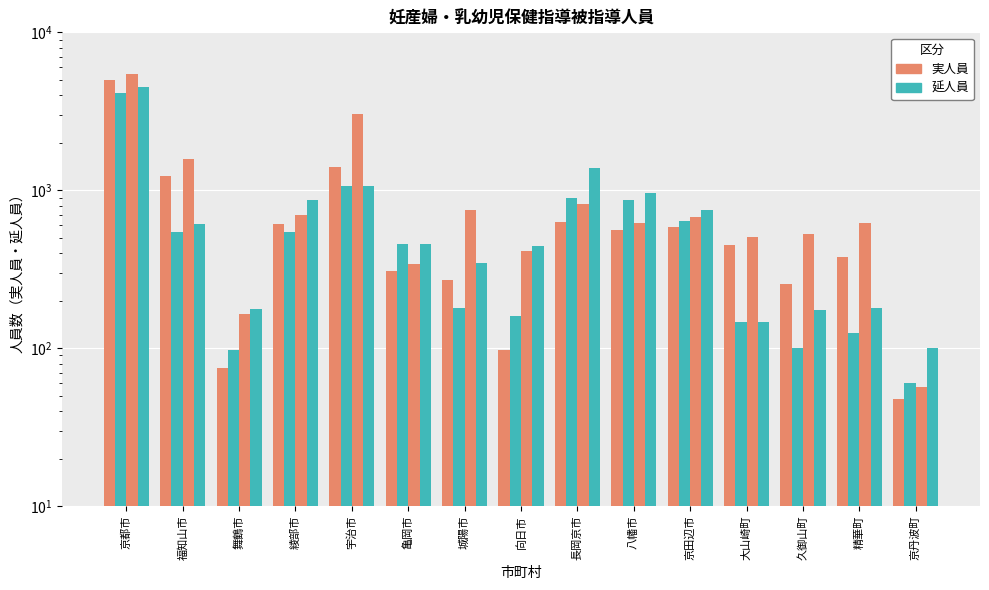

What is the spread (max minus min) of values at 八幡市?

402